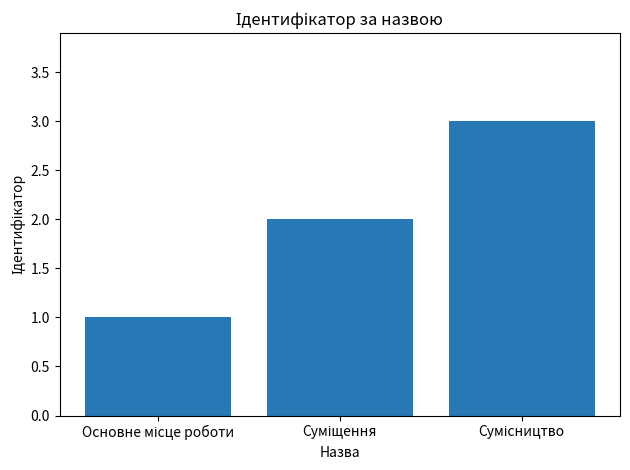

What is the greatest value displayed?

3